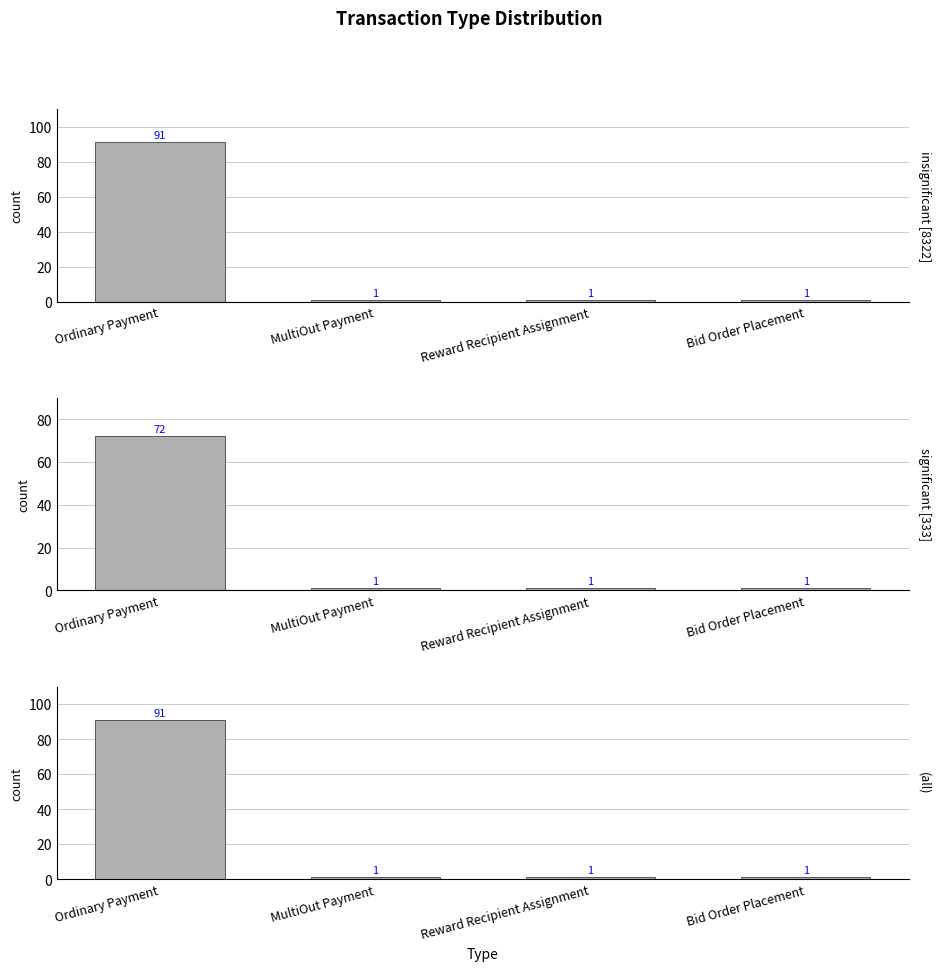

What is the sum of all values?

94